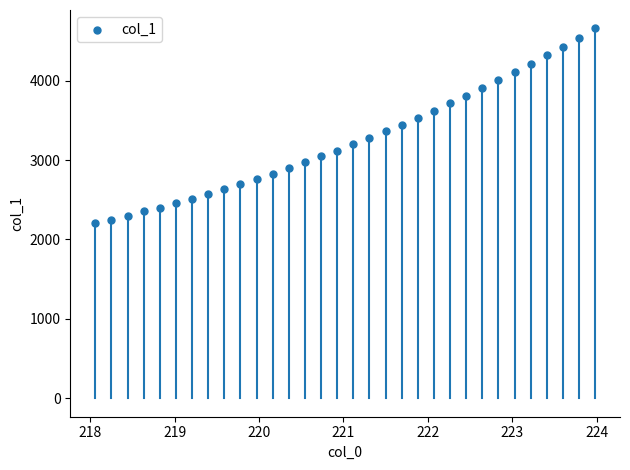

What is the range of Y values (max minus min)?

2456.5